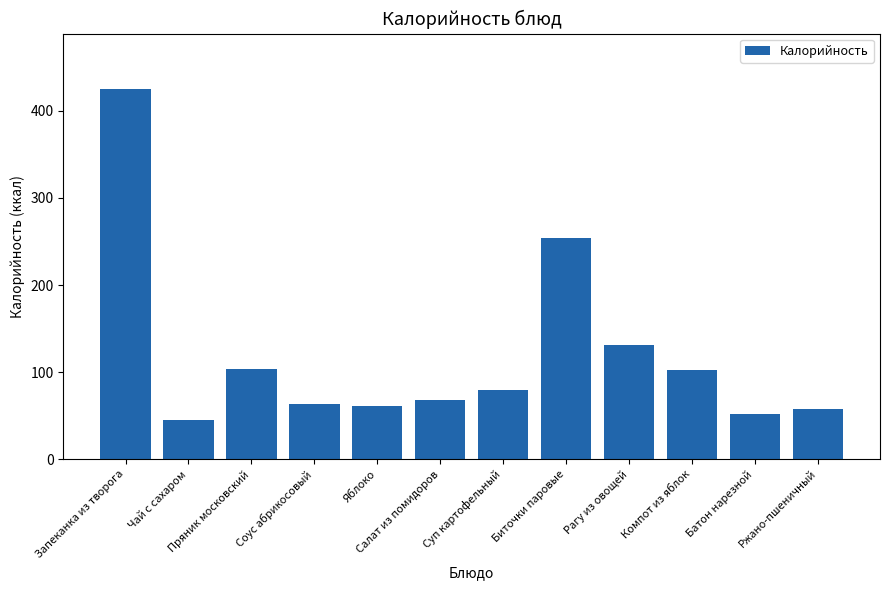

What is the ratio of the value at Компот из яблок to the value at Яблоко?

1.7